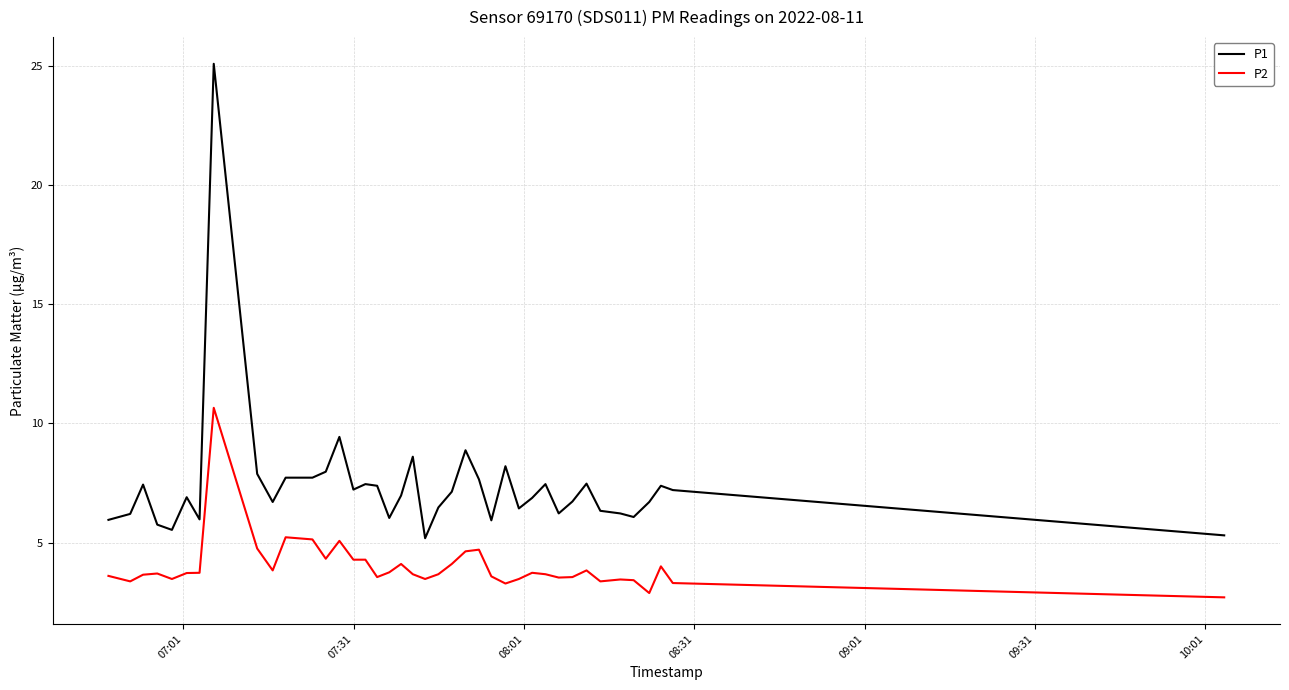

True or false: P1 and P2 cross at least once.

False